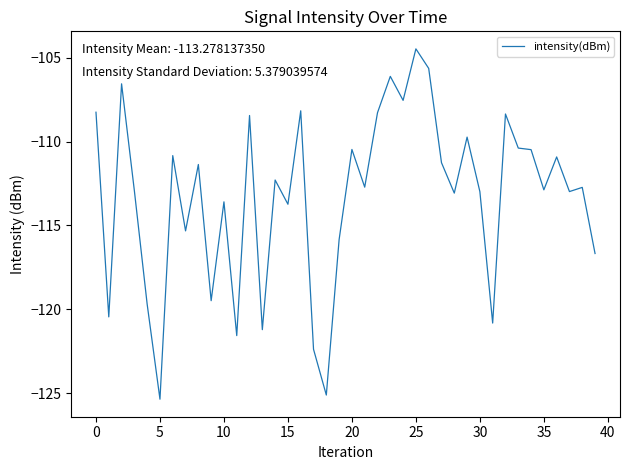

What is the difference between the maximum and minimum values?

20.9